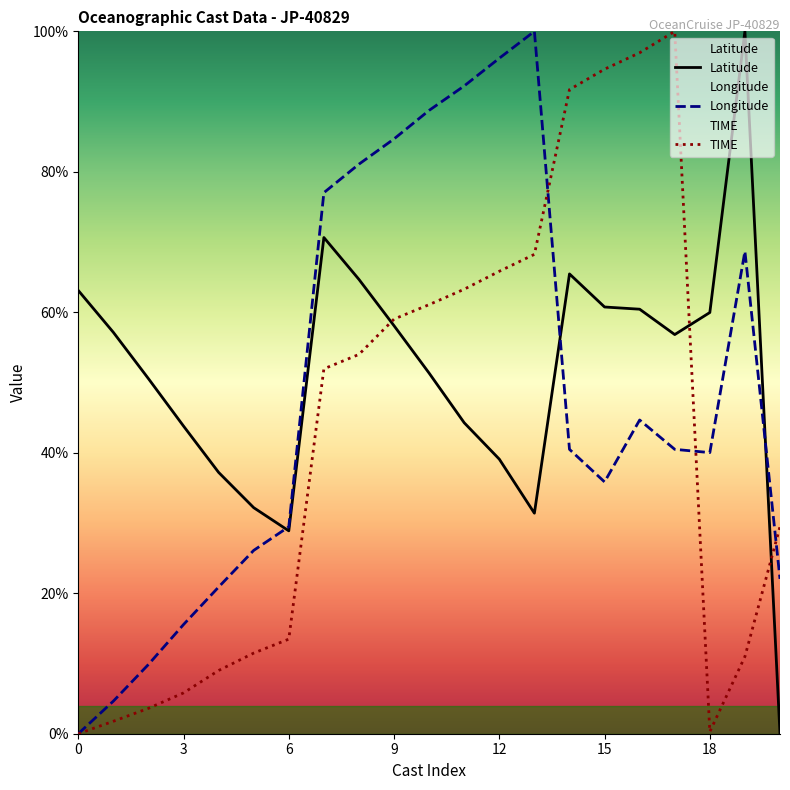

The value of TIME at 12 is 36.6. True or false?

False